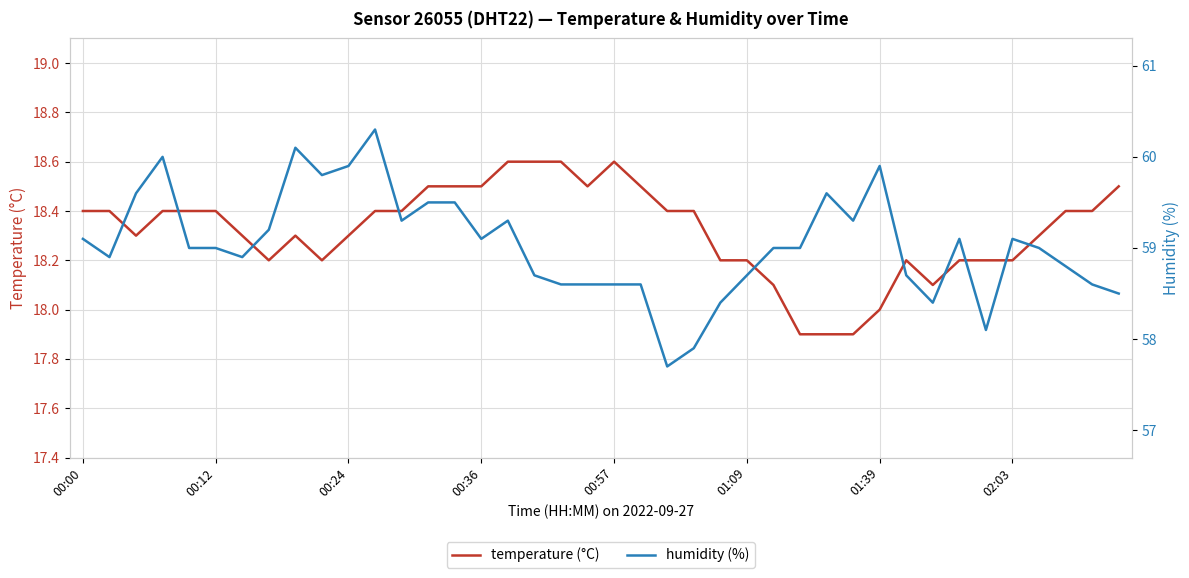

True or false: temperature and humidity cross at least once.

False